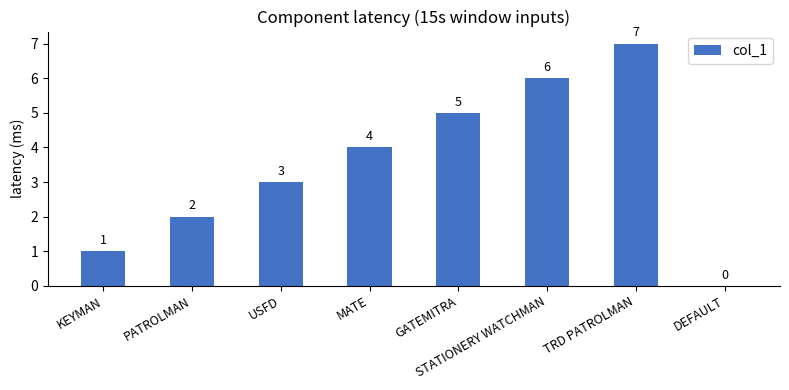

Reading left to right, extract all data points from this chart.

KEYMAN=1	PATROLMAN=2	USFD=3	MATE=4	GATEMITRA=5	STATIONERY WATCHMAN=6	TRD PATROLMAN=7	DEFAULT=0